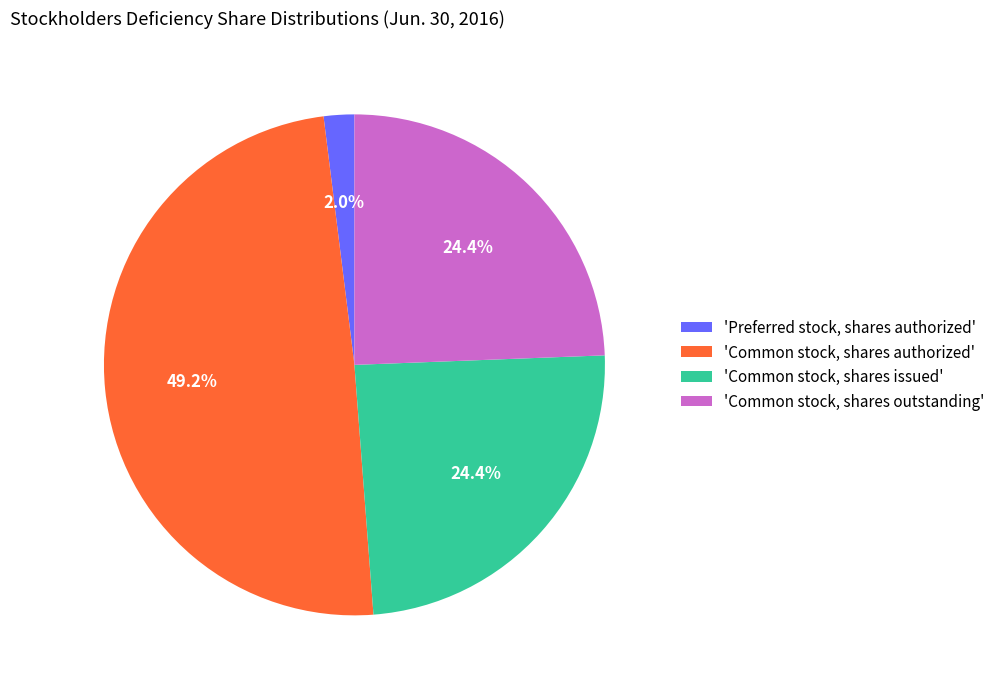

To the nearest percent, what is the average slice percentage?

25%